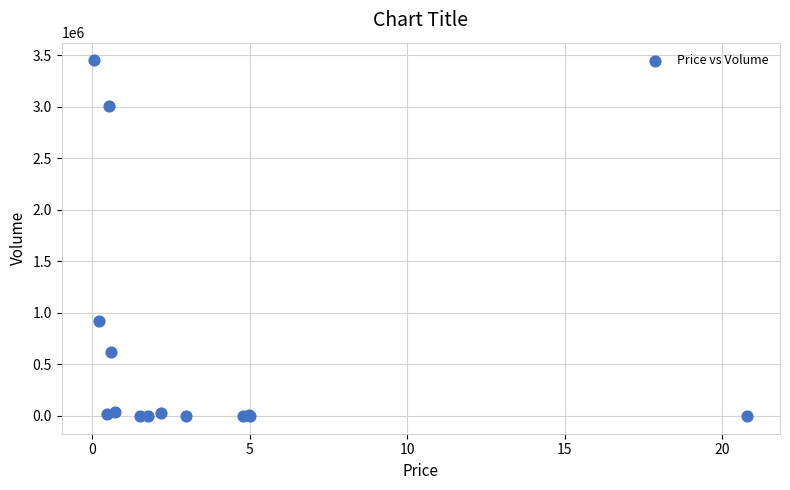

What Y value in the scatter plot is closest to 1724316?

918872